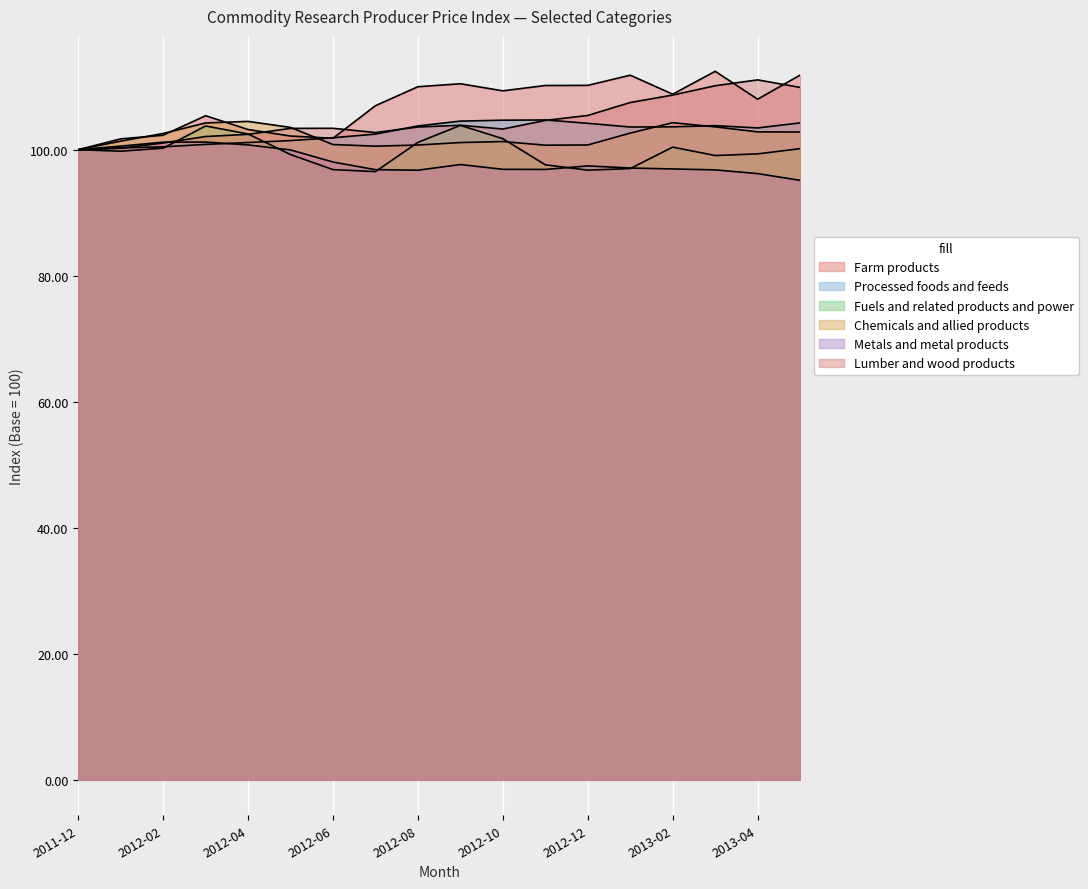

Where does the Chemicals and allied products series first go above 102?

2012-02